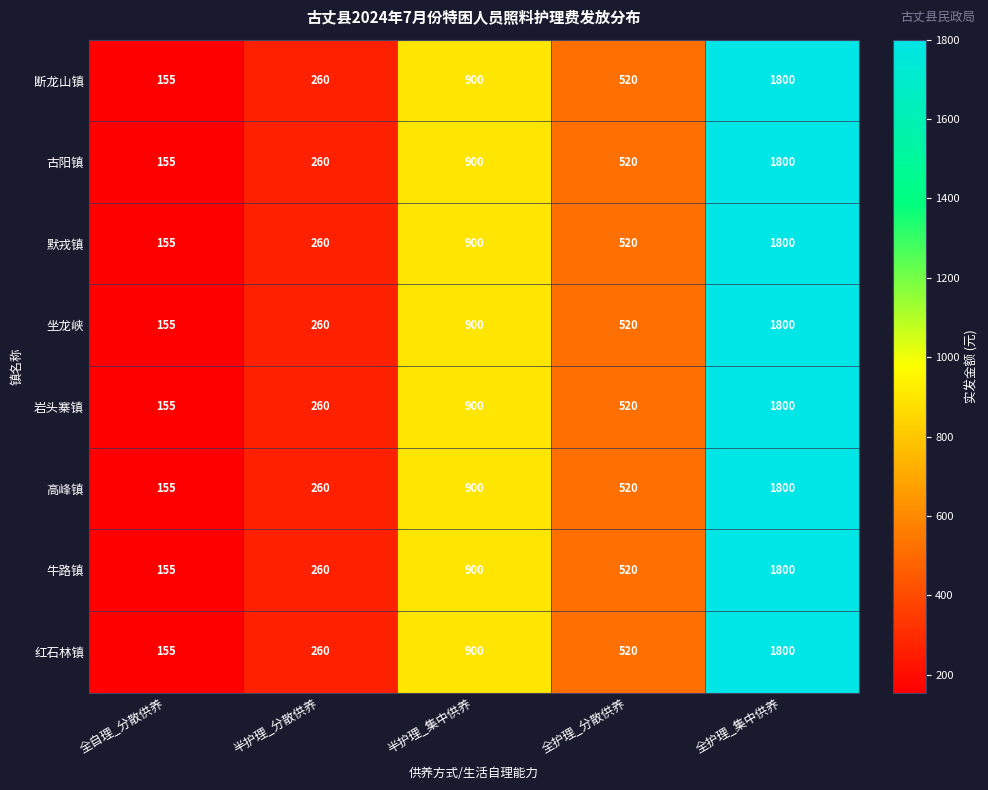

At which label does 古阳镇 first exceed 520?

半护理_集中供养